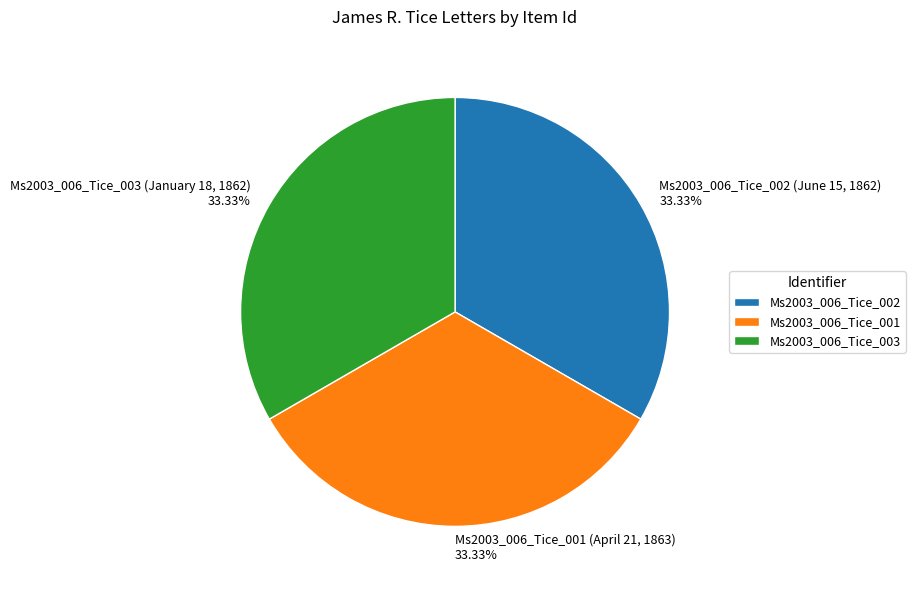

Count the number of slices in the pie.

3